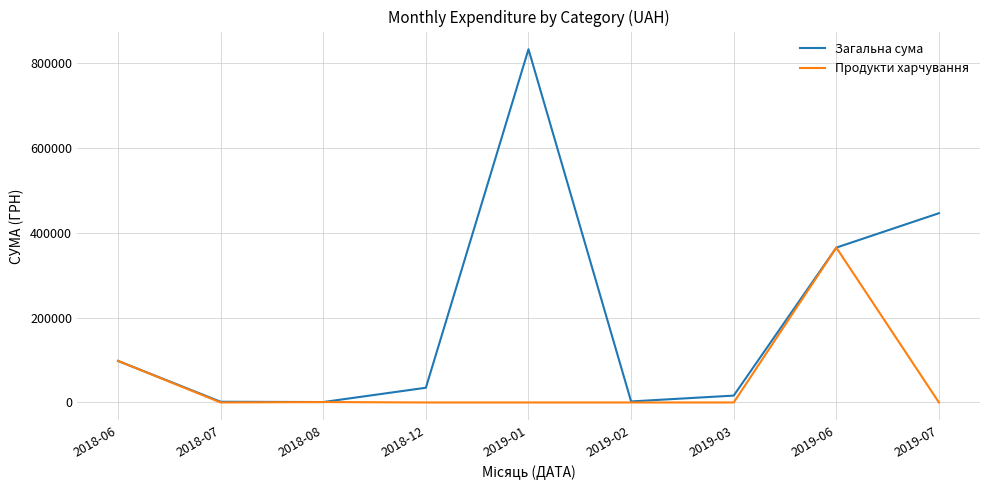

Rank the series at 2018-12 from lowest to highest value.

Продукти харчування, Загальна сума